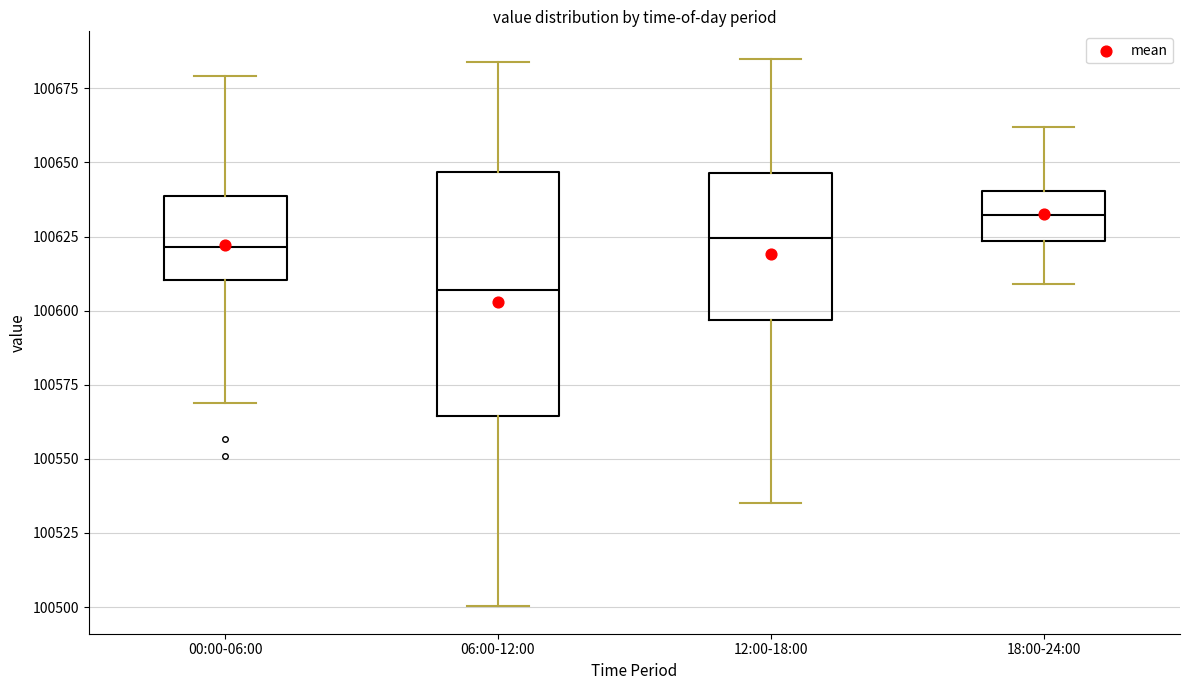

Reading left to right, transcribe this box plot: for each box, give where its median line is, the range the box spans, and where its two whiskers end, as read against the y-axis. The values are not printed on the chart, so give them approximately, as read against the axis.

00:00-06:00: median 100620, box 100610 to 100640, whiskers 100570 to 100680
06:00-12:00: median 100605, box 100565 to 100645, whiskers 100500 to 100685
12:00-18:00: median 100625, box 100595 to 100645, whiskers 100535 to 100685
18:00-24:00: median 100630, box 100625 to 100640, whiskers 100610 to 100660